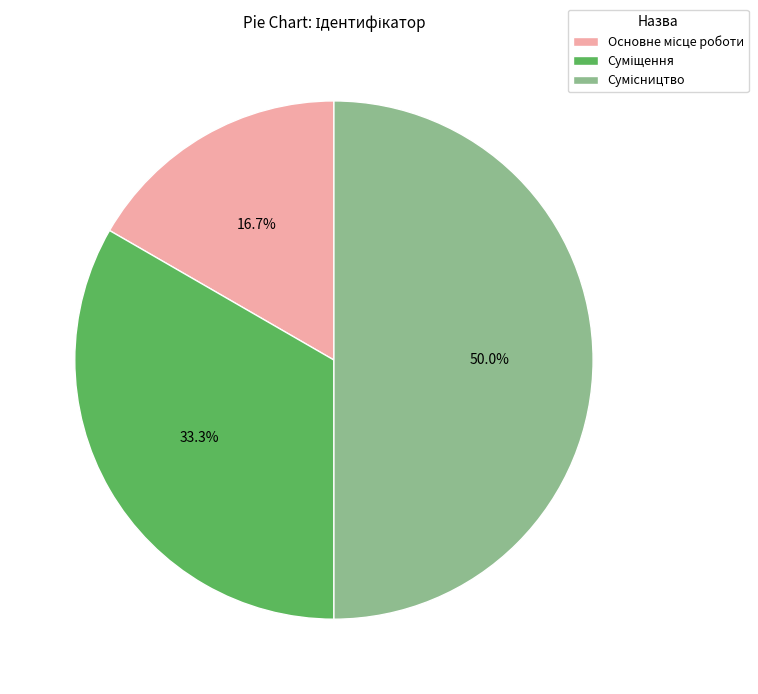

True or false: Основне місце роботи accounts for 17% of the total.

True